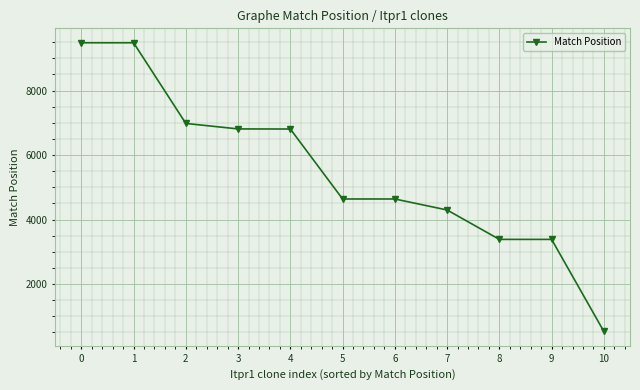

What is the ratio of the value at 8 to the value at 7?

0.8